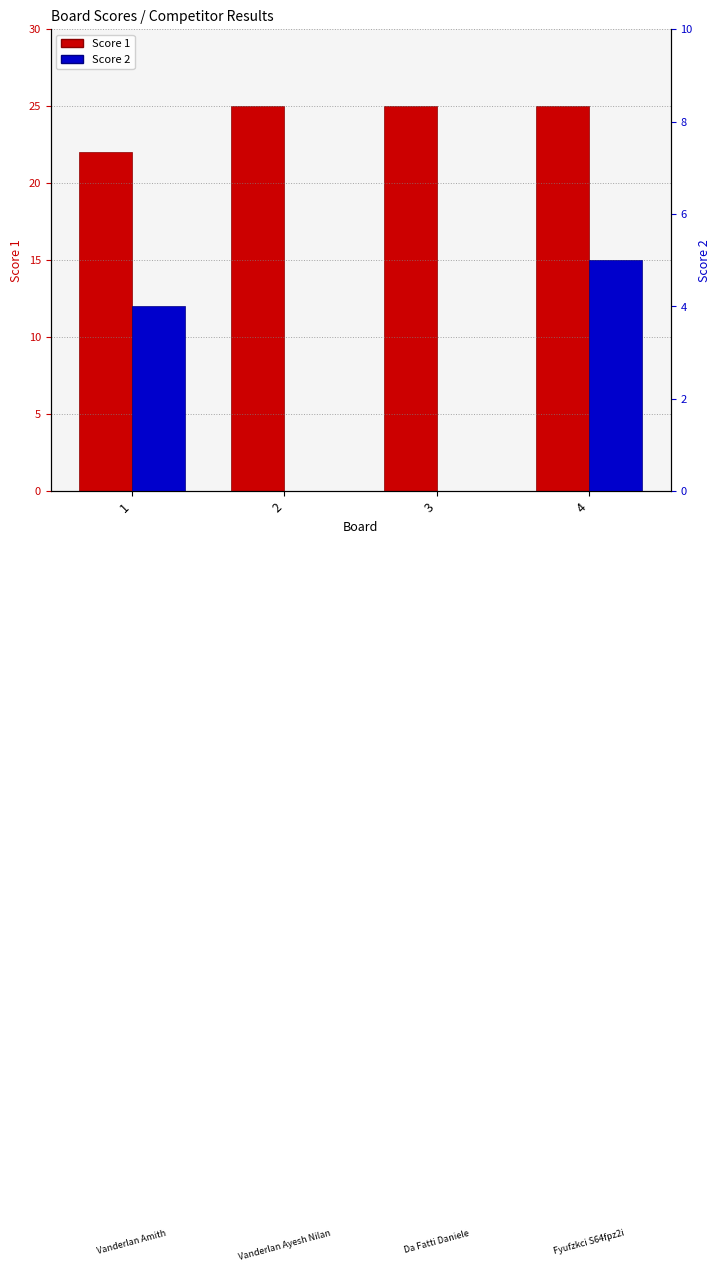

How many groups of bars are there?

4